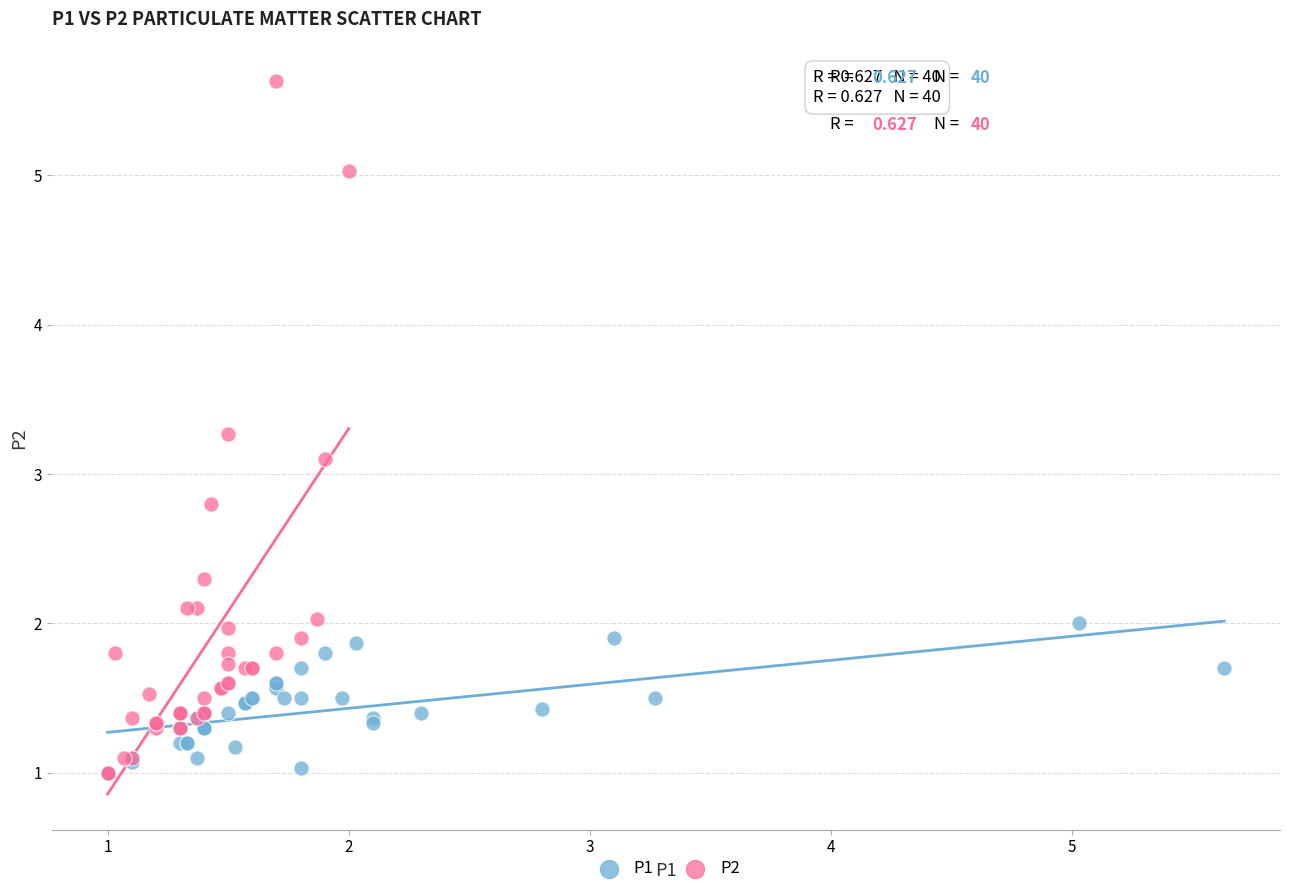

Which series has the widest spread of Y values?

P2